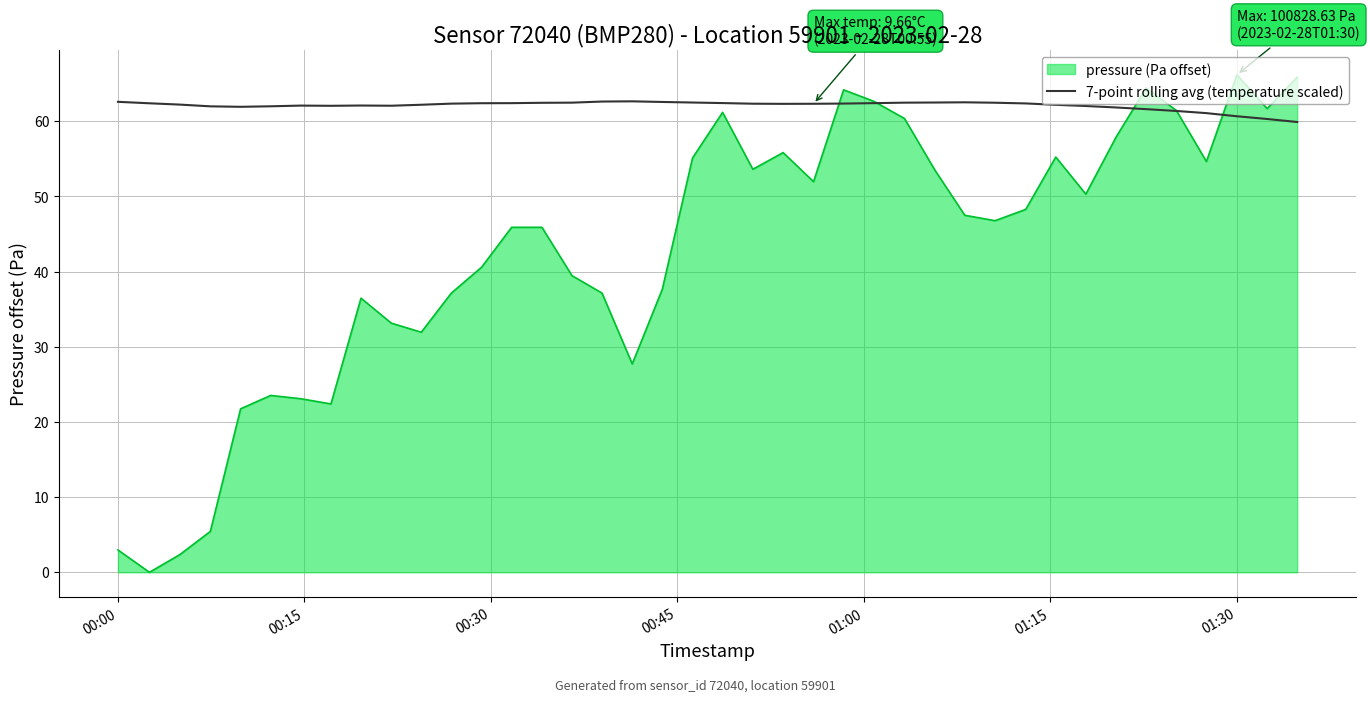

Which series has the largest total across all categories?

7-point rolling avg (temperature scaled)